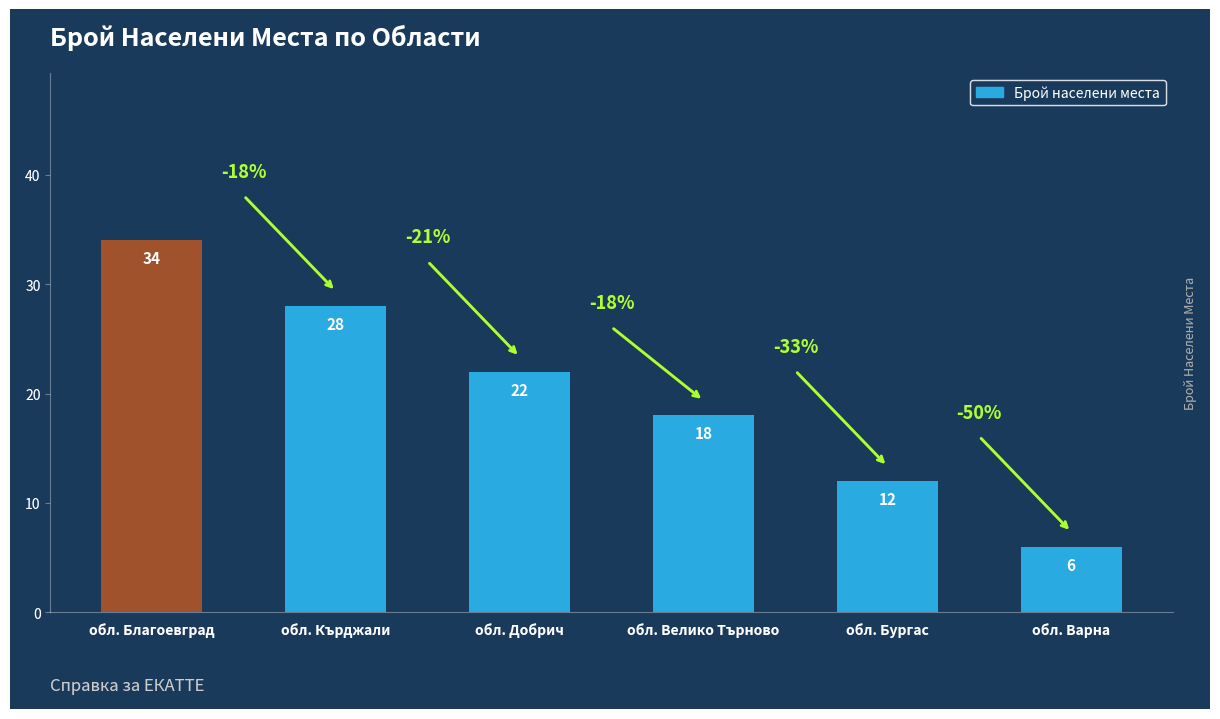

List the labels in order of value, largest first.

обл. Благоевград, обл. Кърджали, обл. Добрич, обл. Велико Търново, обл. Бургас, обл. Варна